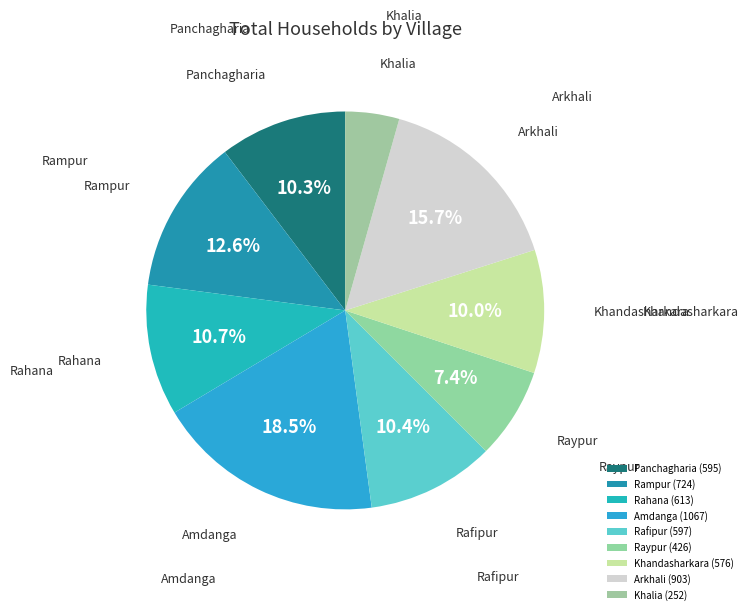

Is it true that Rahana is 11% of the pie?

True